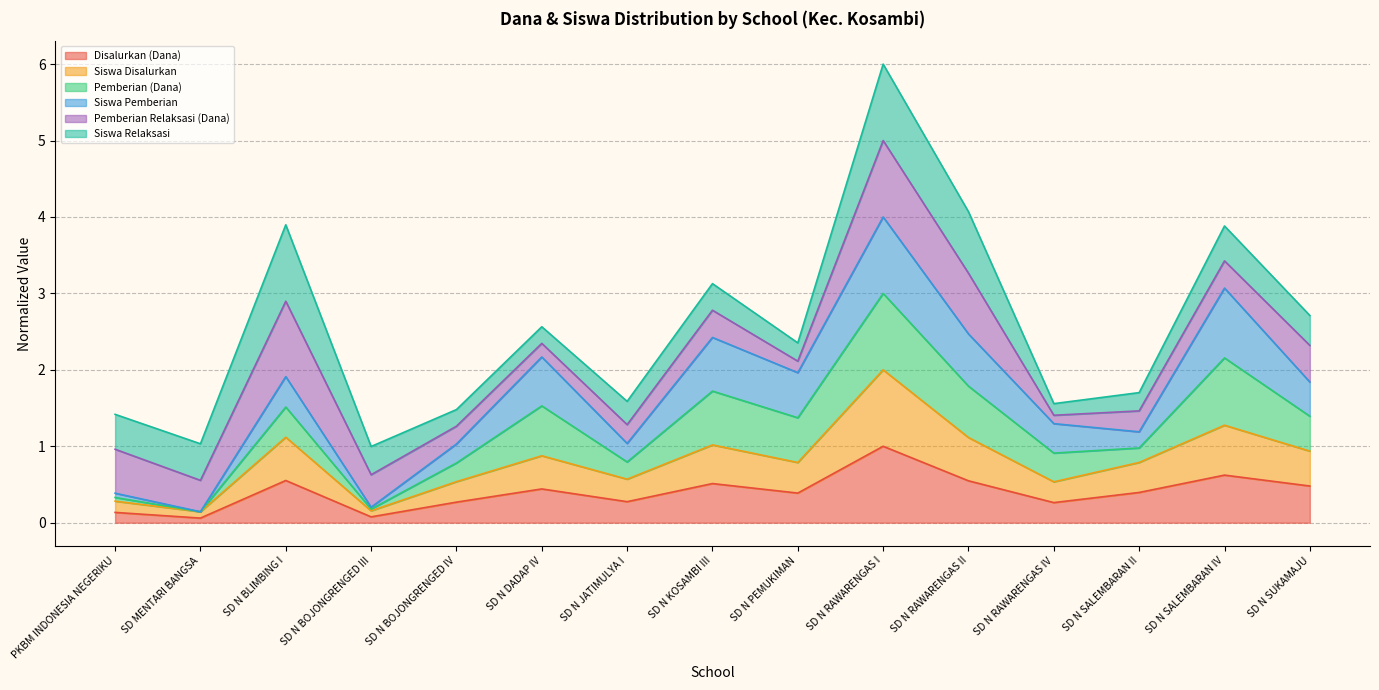

At which category is the sum across all series the highest?

SD N RAWARENGAS I